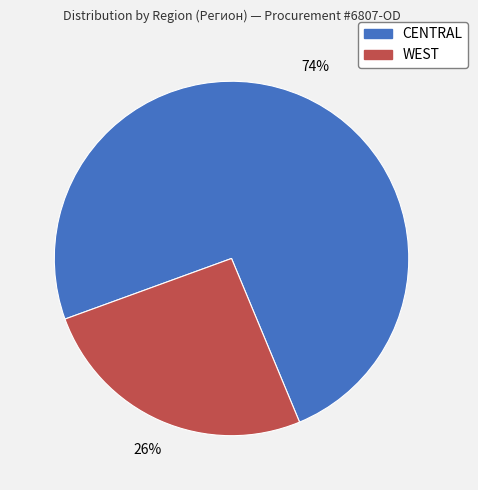

Which category has the biggest portion of the pie?

CENTRAL